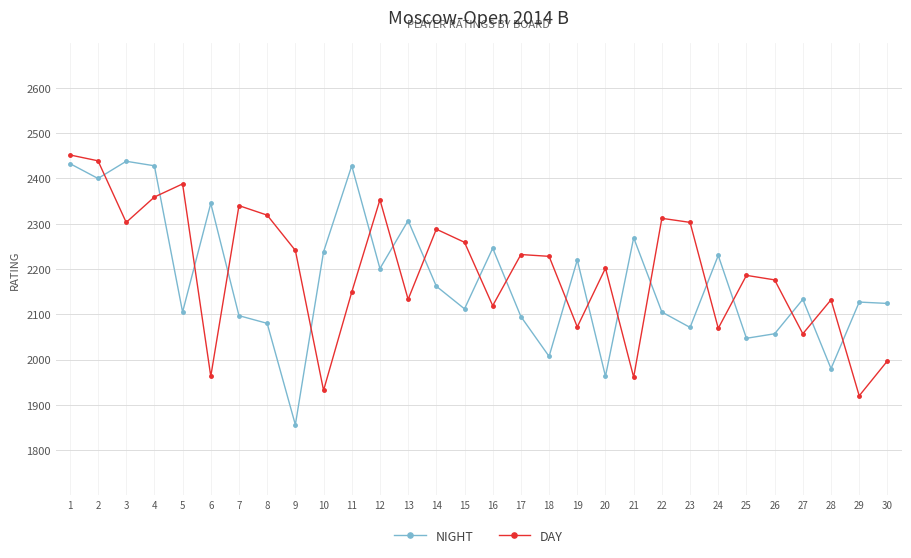

What is the sum of the DAY values at 21 and 9?

4202